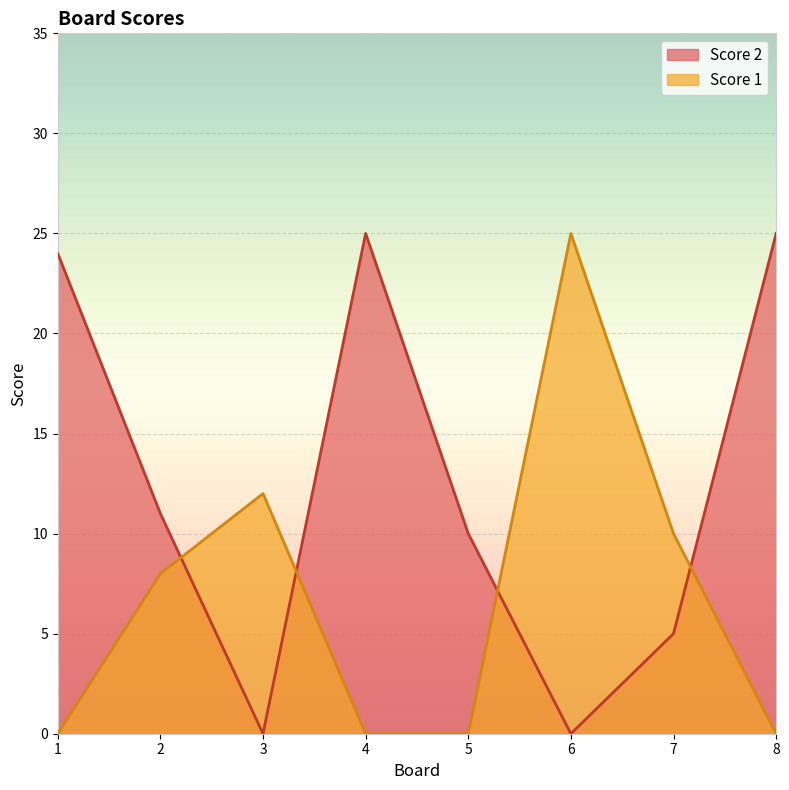

Reading left to right, extract all data points from this chart.

Score 2: 24	11	0	25	10	0	5	25
Score 1: 0	8	12	0	0	25	10	0